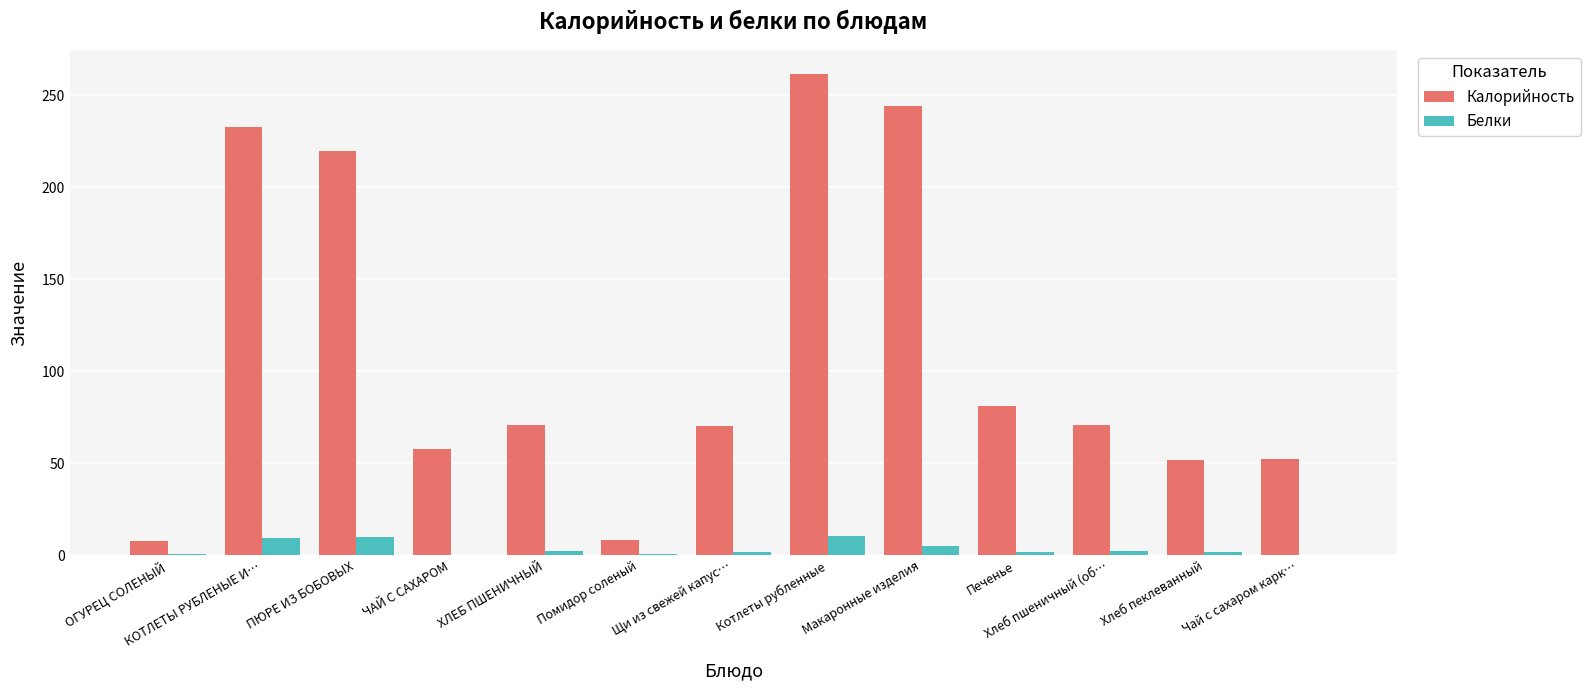

How many groups of bars are there?

13